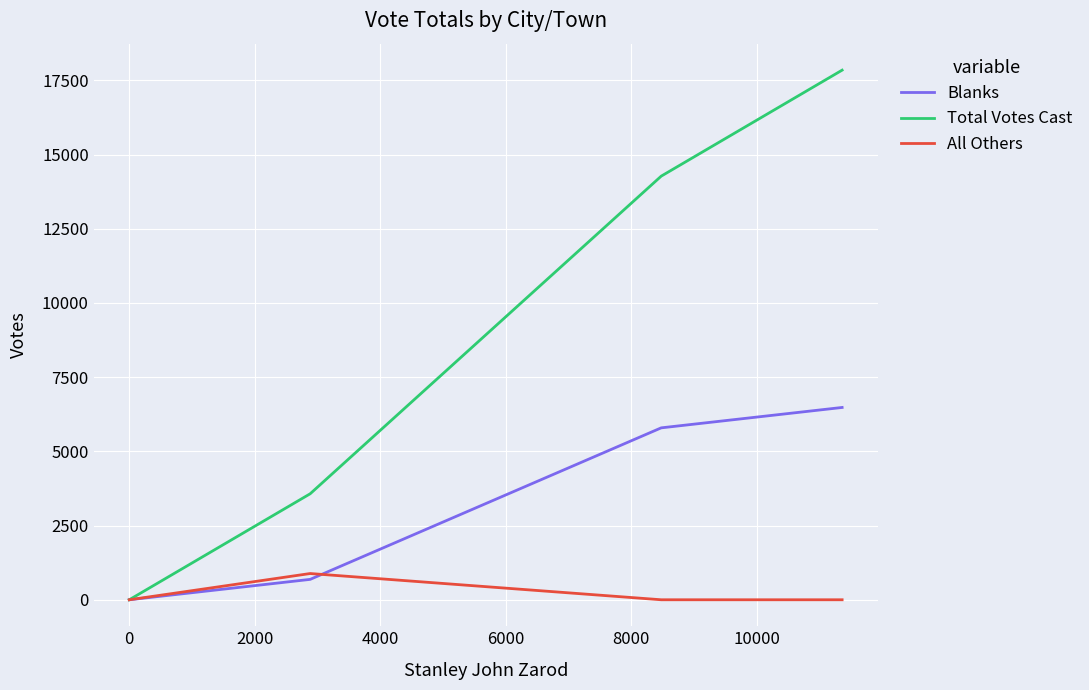

What is the highest value of the All Others series?

884